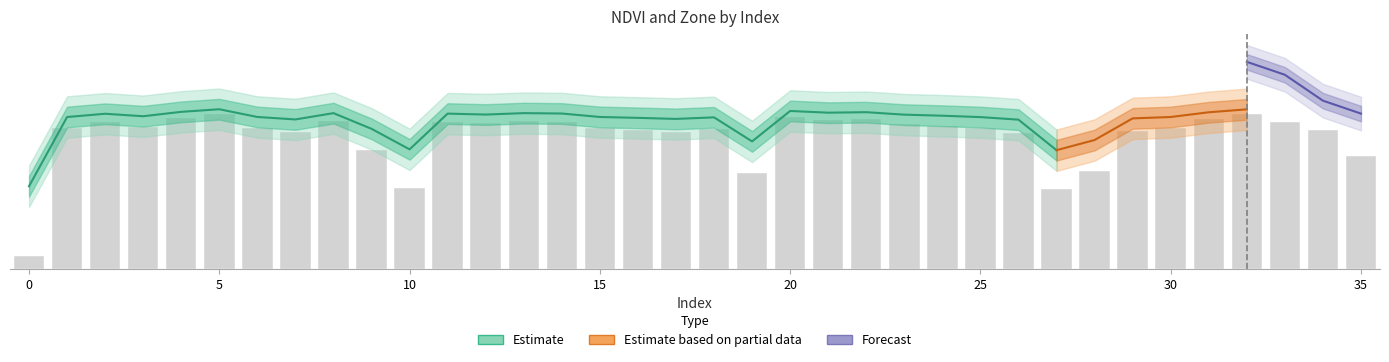

Is it true that the value at 24 is 0.6?

True